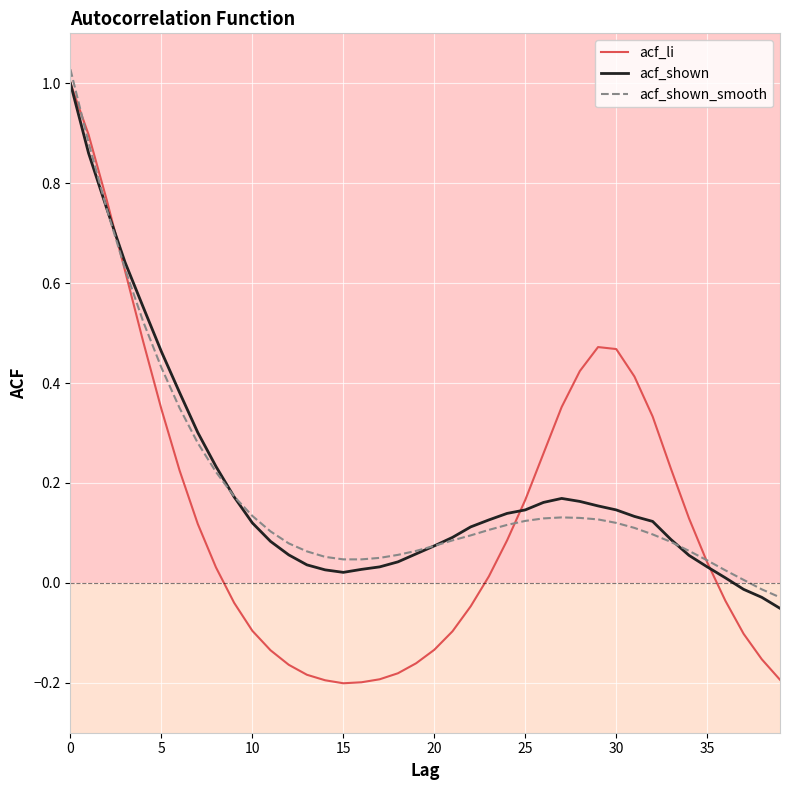

The acf_li series shows 0.5 at 30. True or false?

True